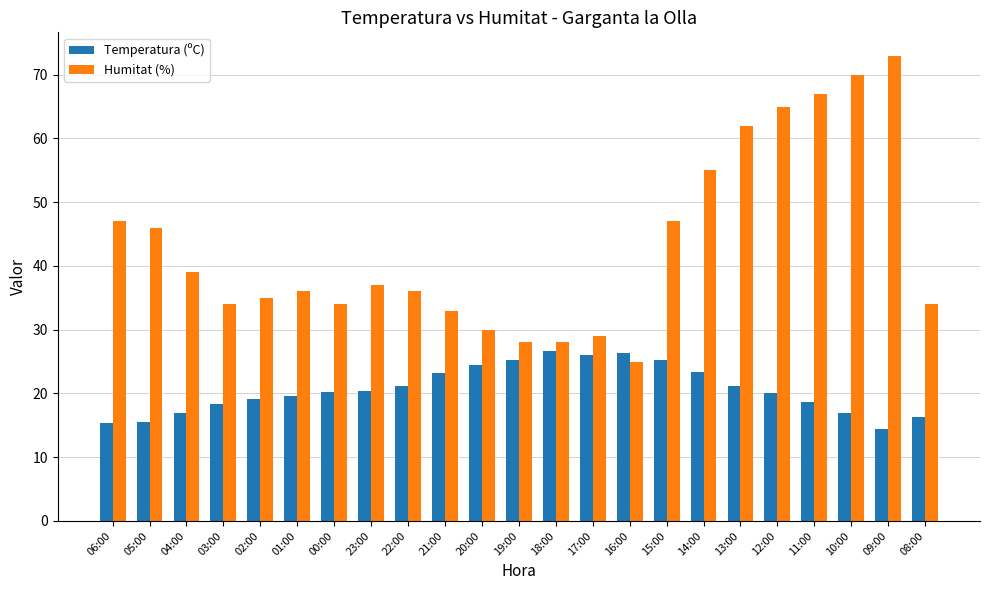

What is the spread (max minus min) of values at 10:00?

53.1